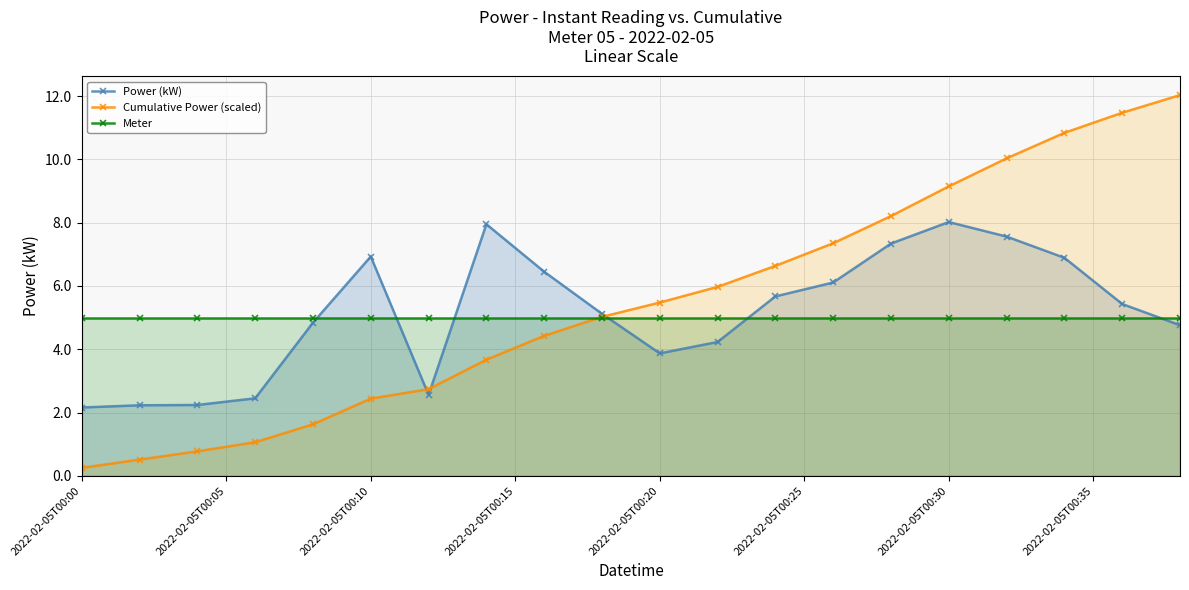

What is the maximum value shown in the chart?

12.0